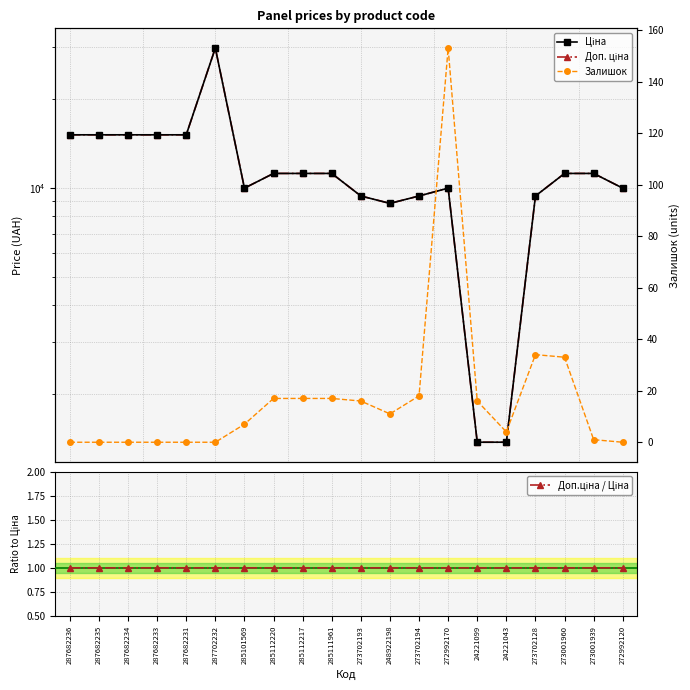

What is the greatest value displayed?

29747.2